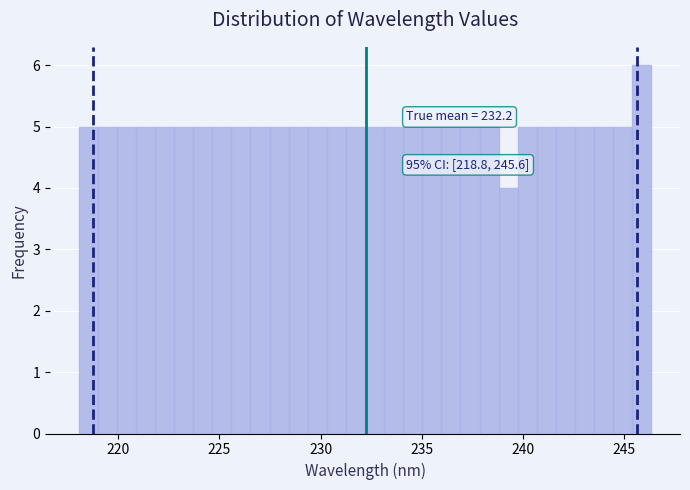

Around what value on the x-axis is the tallest bar? Give the approximate position of its centre, as read against the axis.

246.0